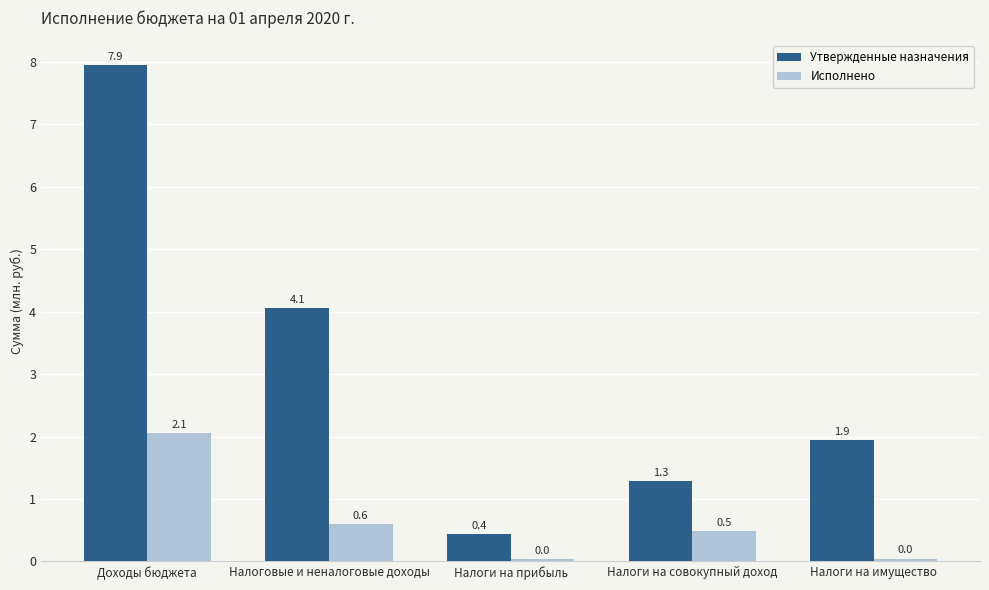

Is the value of Утвержденные назначения at Доходы бюджета greater than the value of Исполнено at Доходы бюджета?

Yes